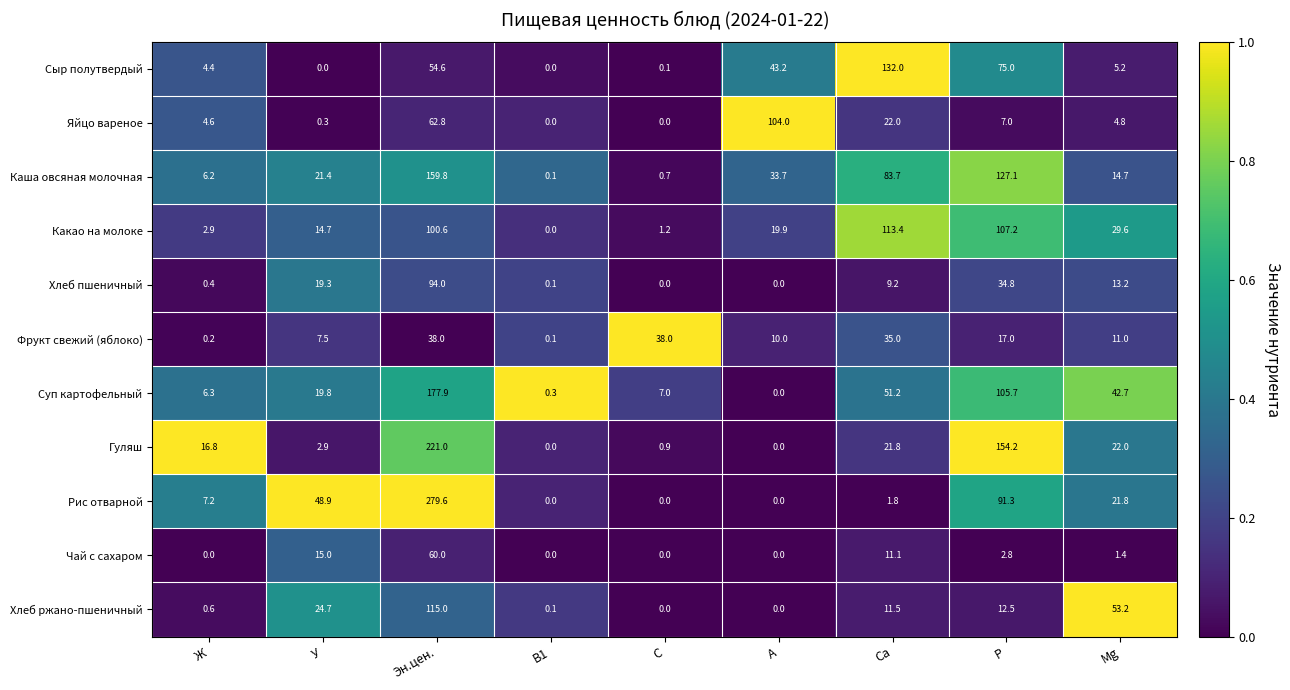

Read the Рис отварной value at Са.

1.8